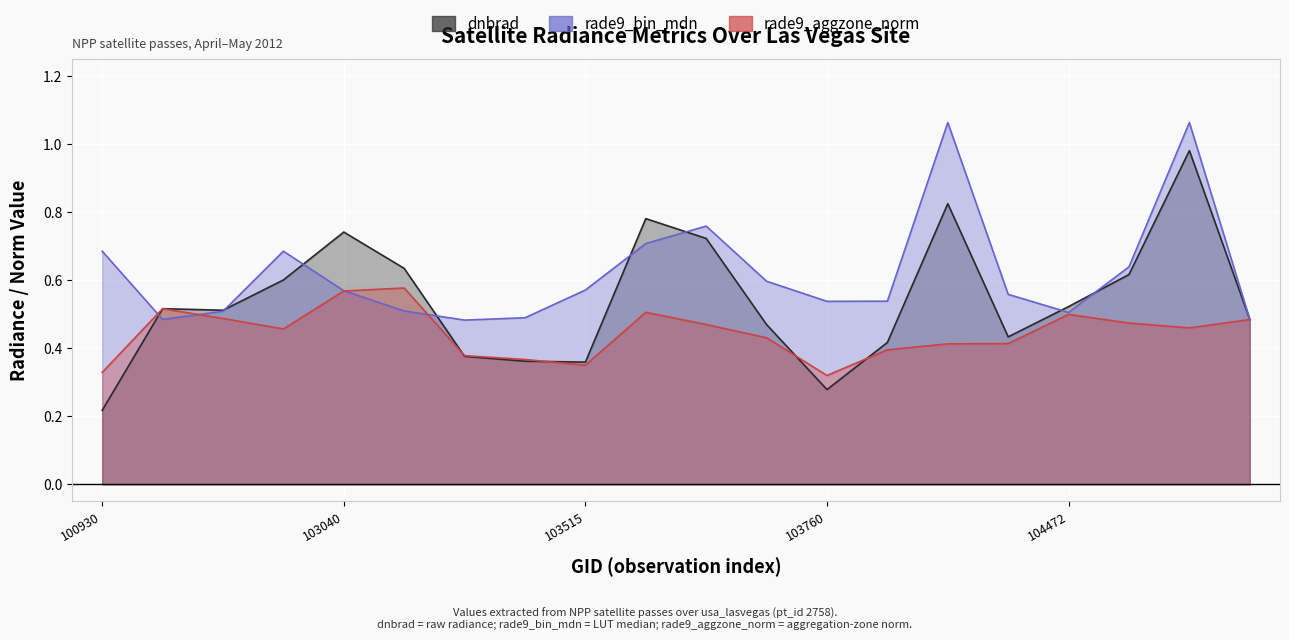

Which series changed the most between 104346 and 107832?

dnbrad